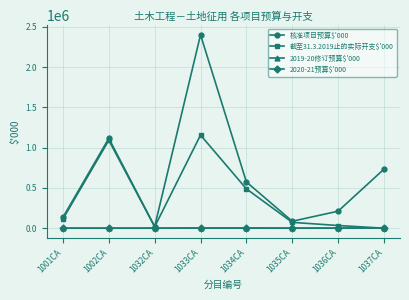

Which series has the widest spread of values?

核准项目预算$'000